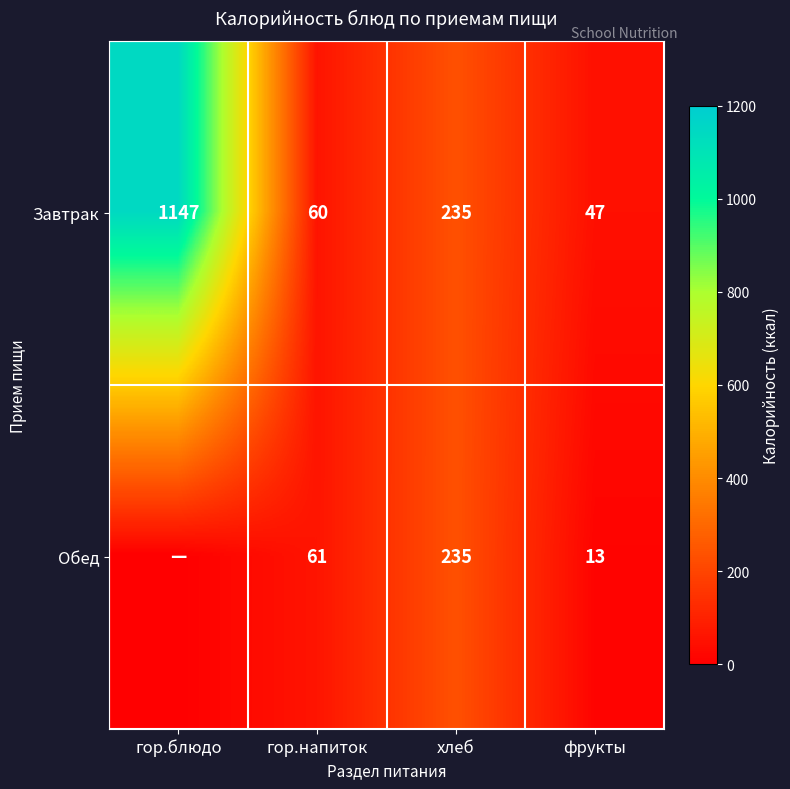

Between фрукты and хлеб, which is larger?

хлеб